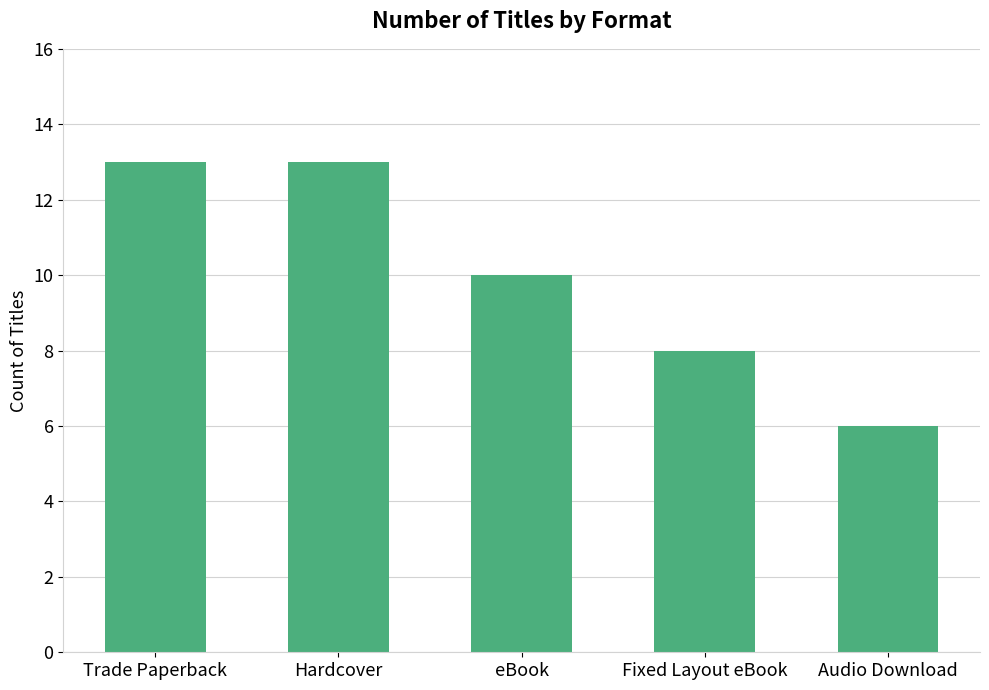

What is the approximate value at Hardcover?

13